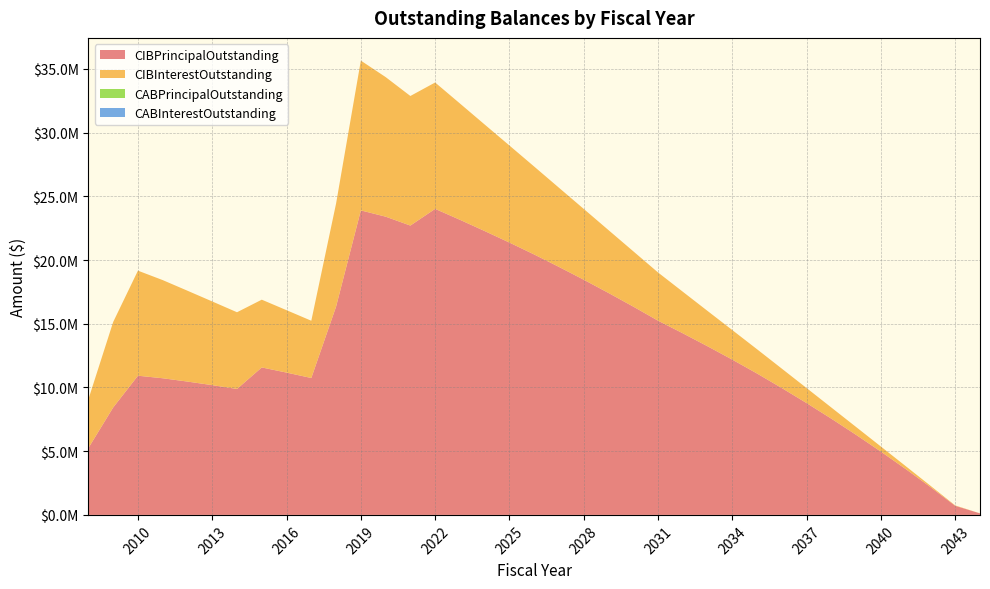

Reading left to right, list all the values displayed in this chart.

CIBPrincipalOutstanding: 5250000.0	8430000.0	10925000.0	10725000.0	10465000.0	10185000.0	9885000.0	11575000.0	11170000.0	10745000.0	16345000.0	23900000.0	23410000.0	22710000.0	24020000.0	23165000.0	22280000.0	21375000.0	20440000.0	19465000.0	18460000.0	17420000.0	16350000.0	15245000.0	14255000.0	13235000.0	12185000.0	11095000.0	9955000.0	8775000.0	7550000.0	6280000.0	4965000.0	3600000.0	2185000.0	715000.0	120000.0
CIBInterestOutstanding: 3826585.0	6709595.0	8245853.3	7705430.0	7130765.0	6569045.0	6021440.0	5318560.2	4898856.4	4494307.7	8091422.7	11758372.9	10957426.7	10171180.4	9919309.1	9129037.9	8361191.6	7618970.3	6900992.8	6213121.5	5558112.7	4933818.9	4341925.2	3783931.4	3261881.4	2773006.3	2320362.6	1903856.3	1522437.6	1179193.8	875543.8	615118.8	399581.3	228037.5	102900.0	26981.3	2850.0
CABPrincipalOutstanding: 0.0	0.0	0.0	0.0	0.0	0.0	0.0	0.0	0.0	0.0	0.0	0.0	0.0	0.0	0.0	0.0	0.0	0.0	0.0	0.0	0.0	0.0	0.0	0.0	0.0	0.0	0.0	0.0	0.0	0.0	0.0	0.0	0.0	0.0	0.0	0.0	0.0
CABInterestOutstanding: 0.0	0.0	0.0	0.0	0.0	0.0	0.0	0.0	0.0	0.0	0.0	0.0	0.0	0.0	0.0	0.0	0.0	0.0	0.0	0.0	0.0	0.0	0.0	0.0	0.0	0.0	0.0	0.0	0.0	0.0	0.0	0.0	0.0	0.0	0.0	0.0	0.0